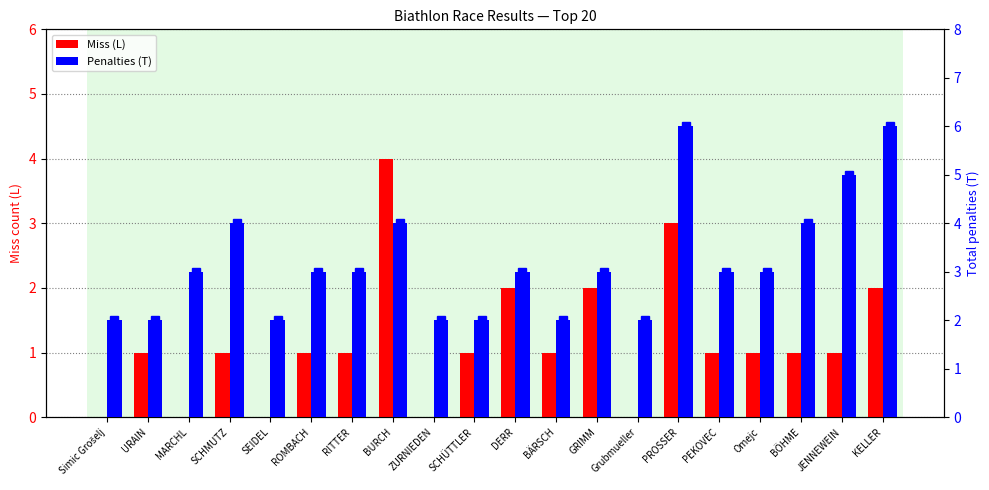

Which series changed the most between GRIMM and Omejc?

Miss (L)